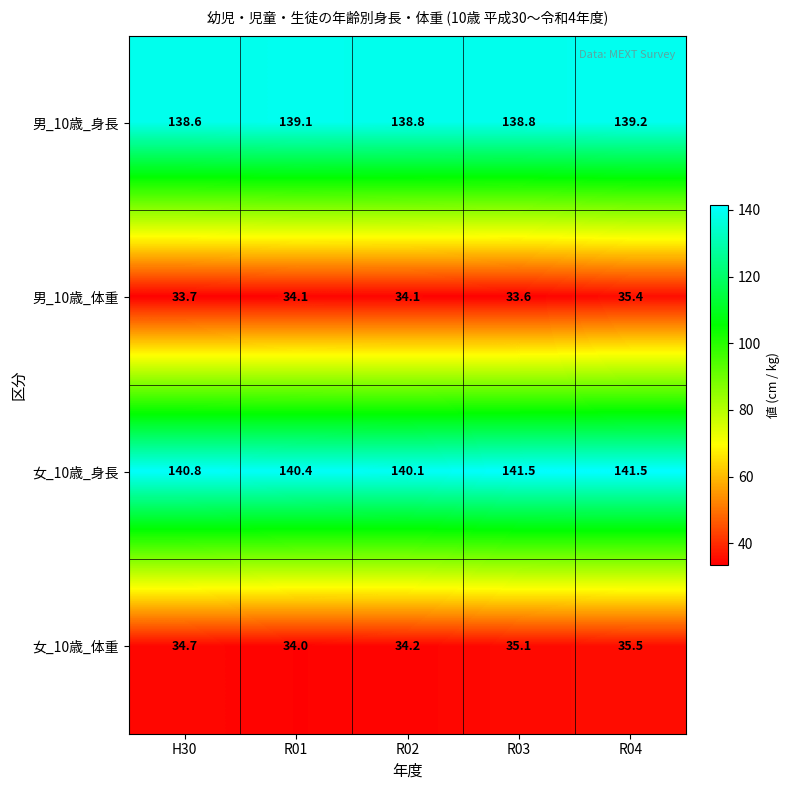

The value of 男_10歳_体重 at R03 is 33.6. True or false?

True